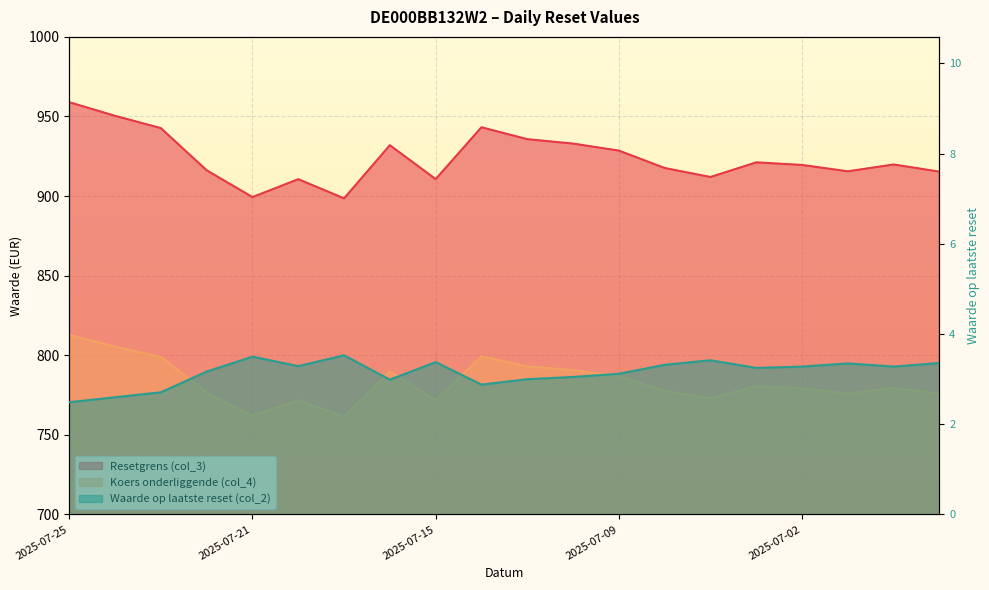

True or false: Waarde op laatste reset (col_2) and Resetgrens (col_3) cross at least once.

False